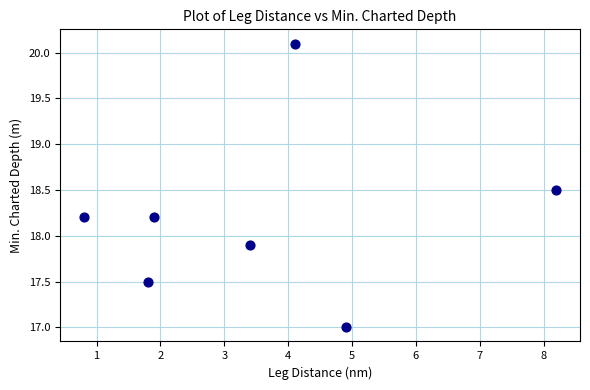

What Y value in the scatter plot is closest to 18?

17.9